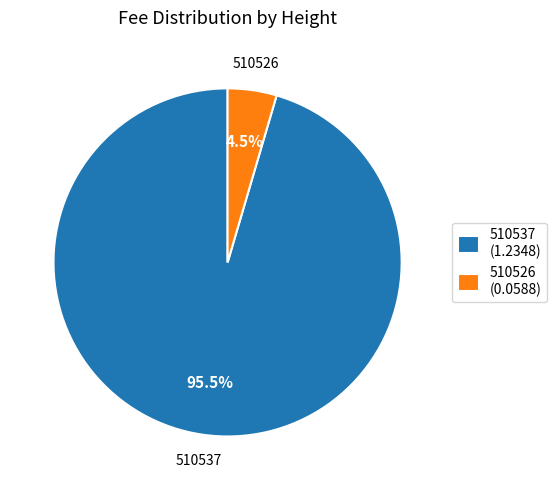

Count the number of slices in the pie.

2